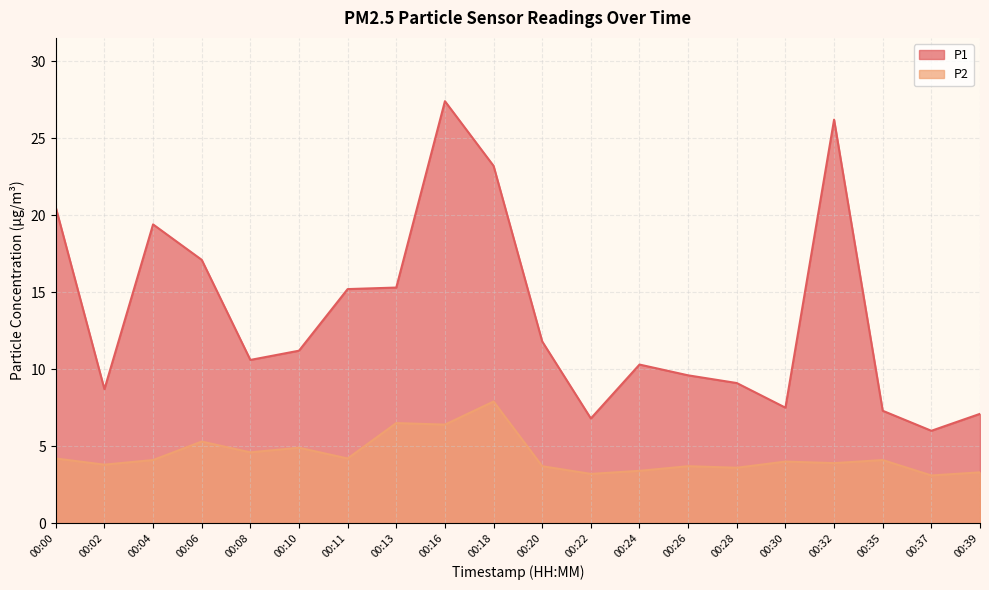

What is the value of the P1 point at the 12th from the left?

6.8